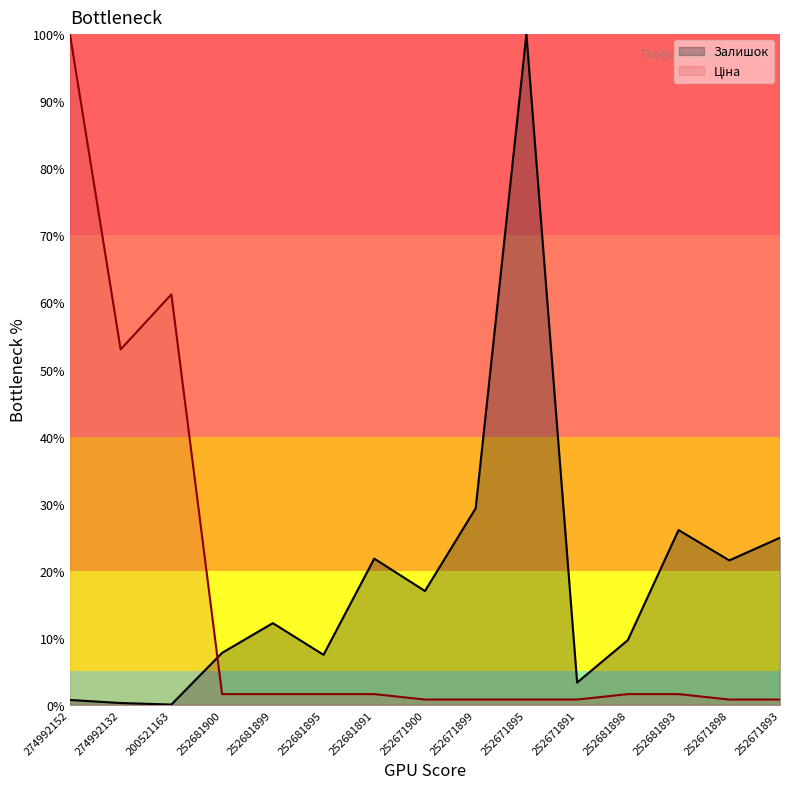

What is the spread (max minus min) of values at 252681891?

20.2